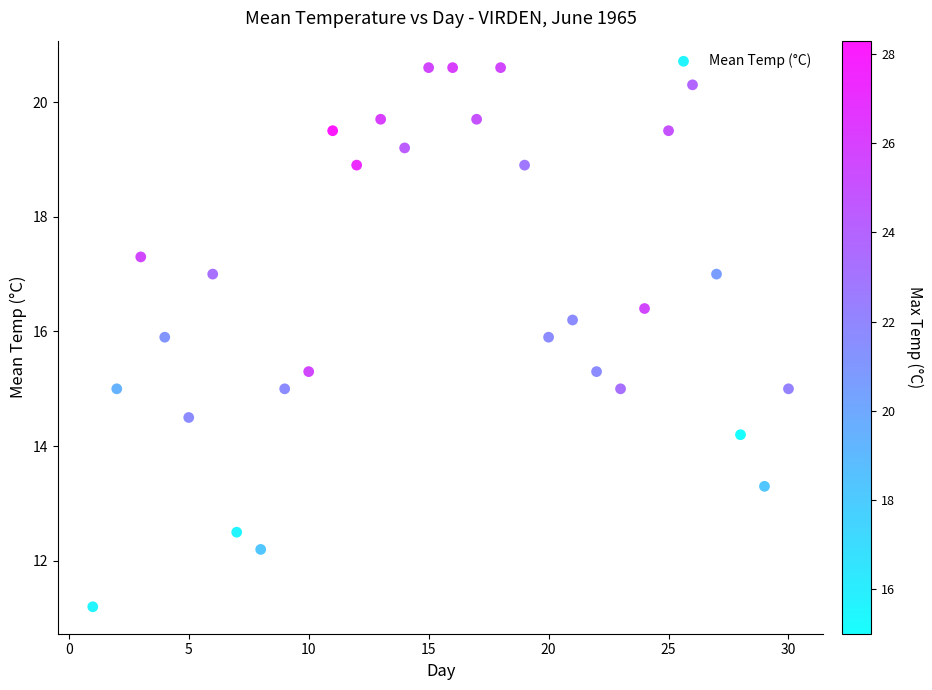

What is the range of X values (max minus min)?

29.0